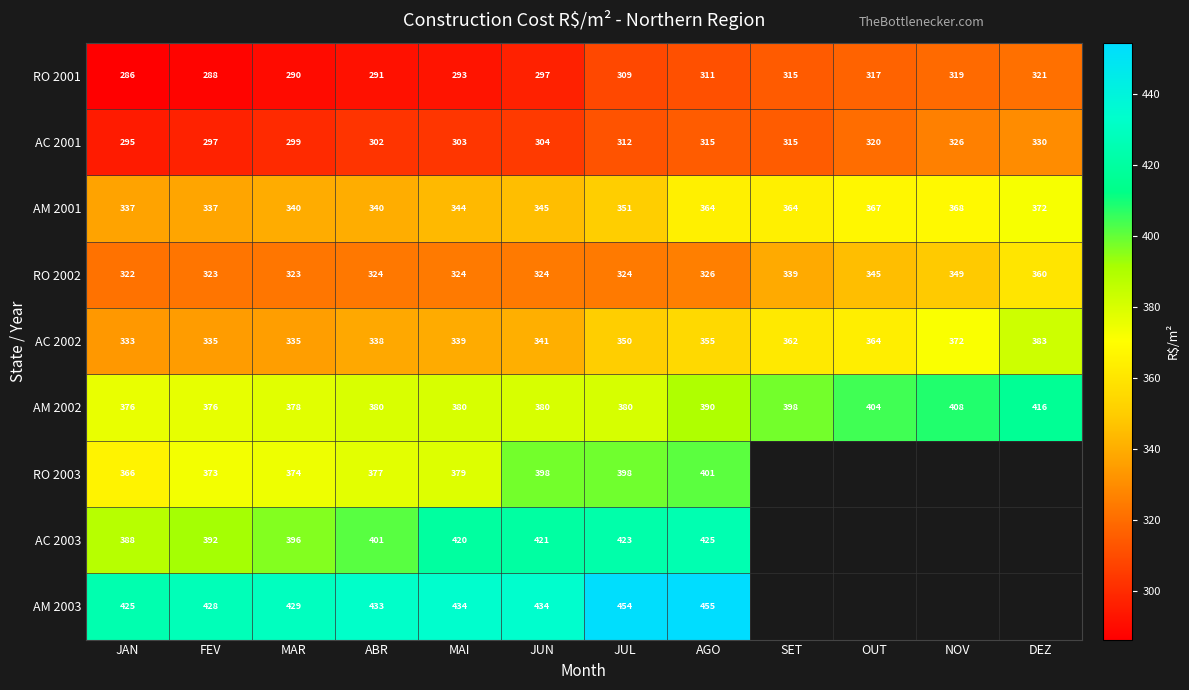

What is the smallest value displayed?

286.2